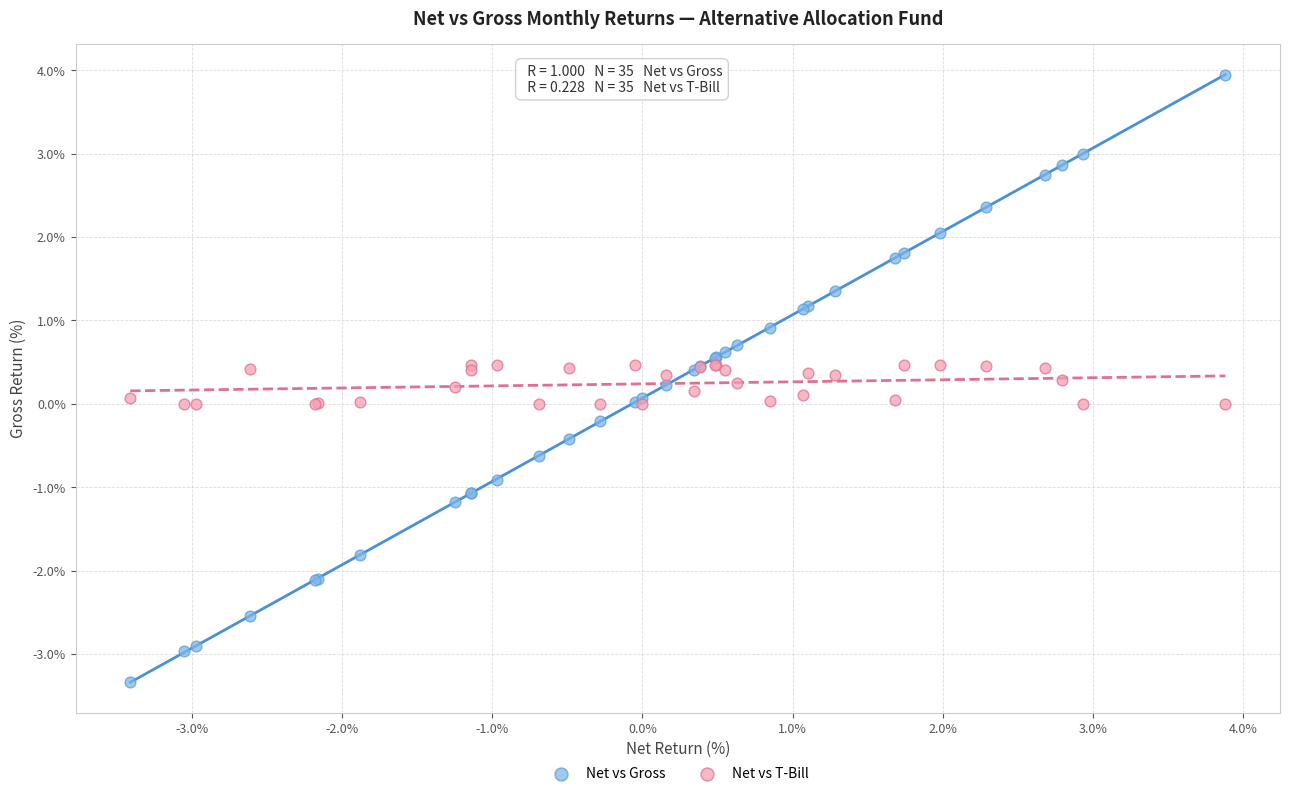

Which series contains the lowest Y value?

Net vs Gross